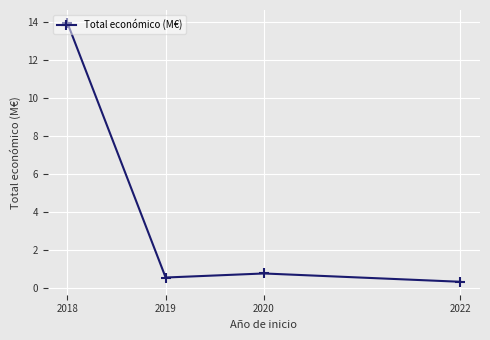

The chart shows a value of 0.6 at 2019. True or false?

True